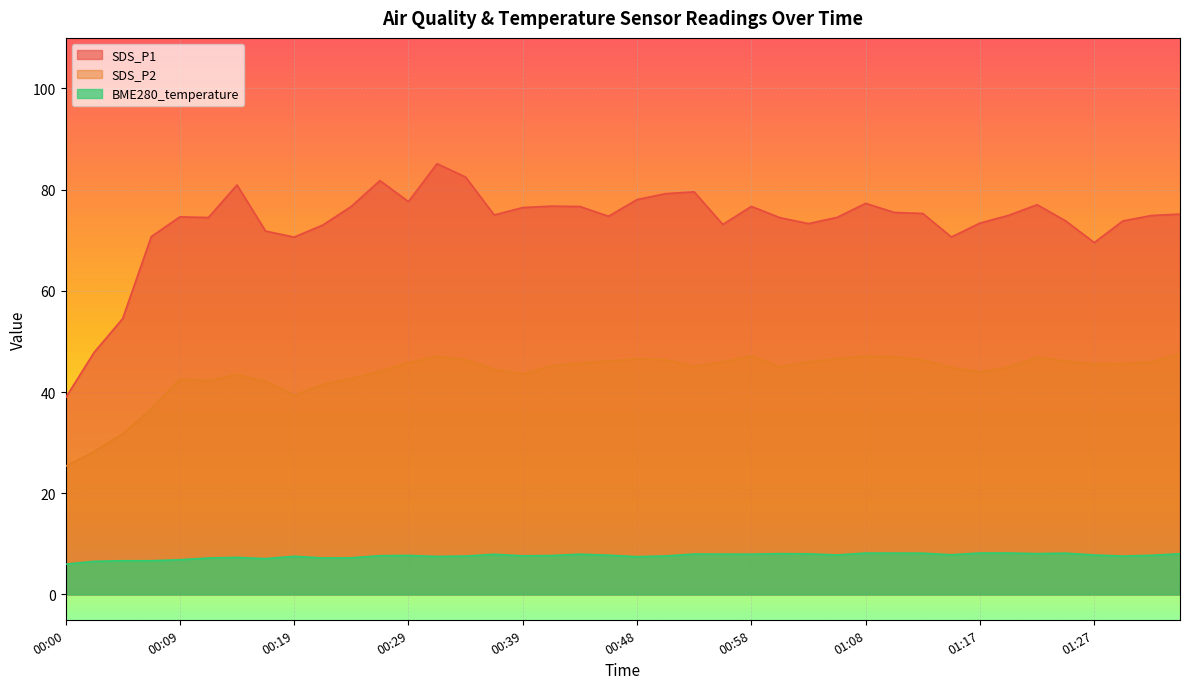

True or false: SDS_P2 and SDS_P1 intersect in this chart.

False